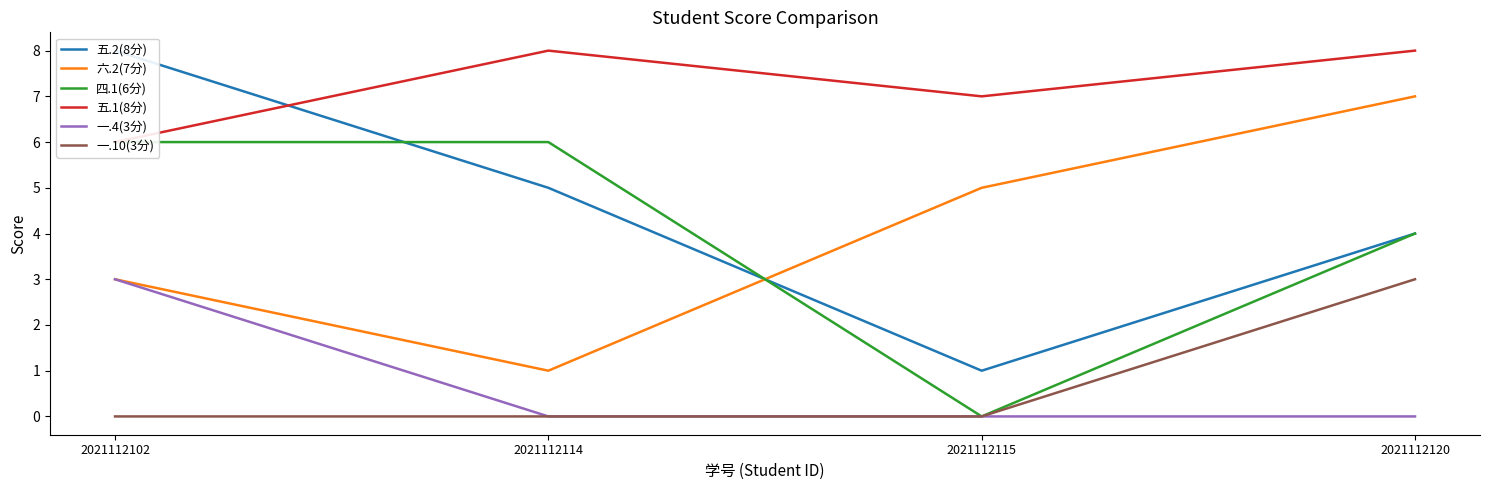

What is the spread (max minus min) of values at 2021112115?

7